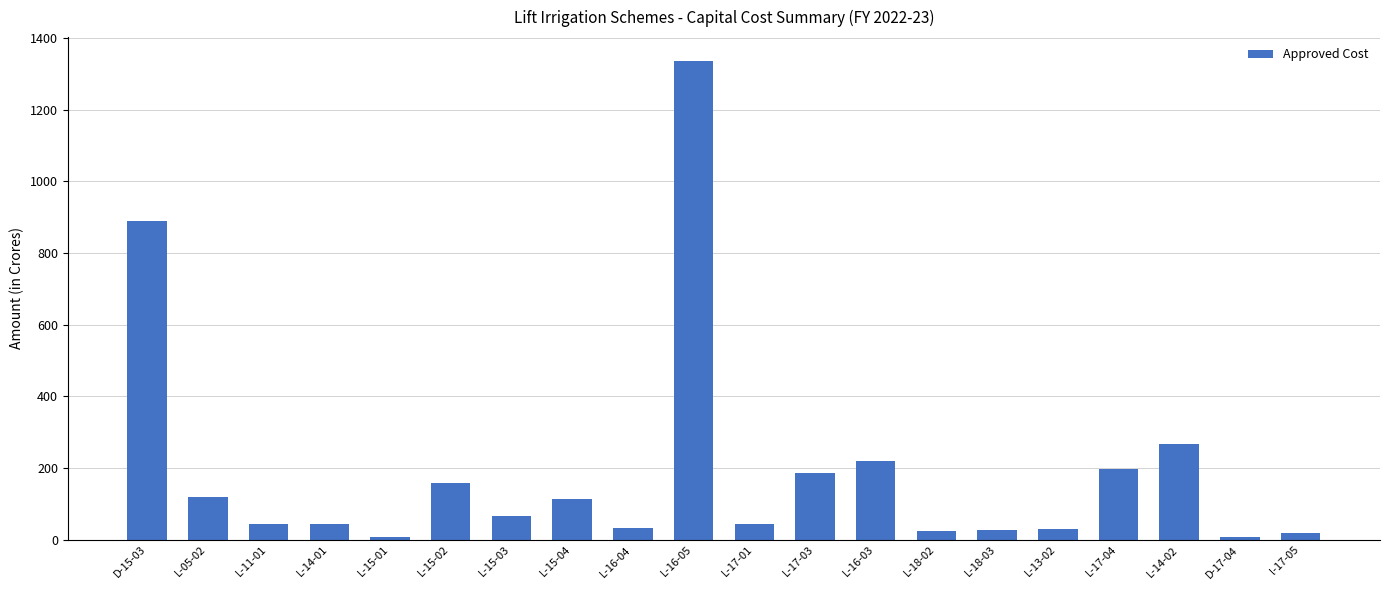

Which label corresponds to the largest value in the chart?

L-16-05